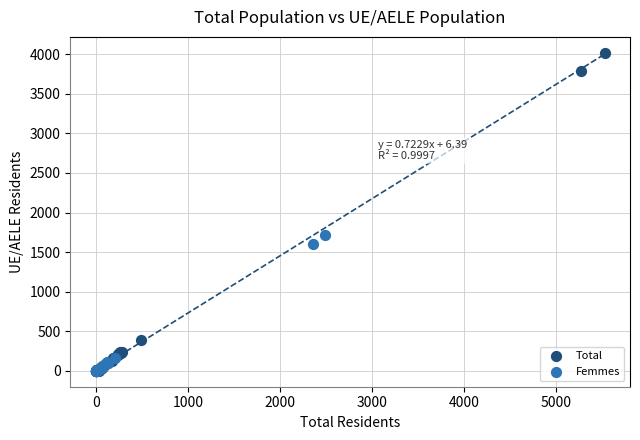

Which series reaches the maximum Y coordinate?

Total